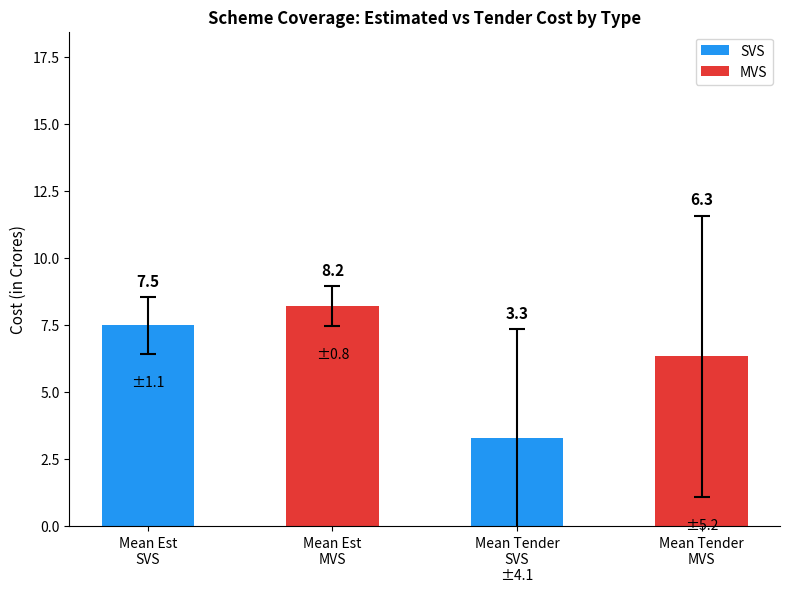

What is the value of the 2nd bar from the left?

8.2